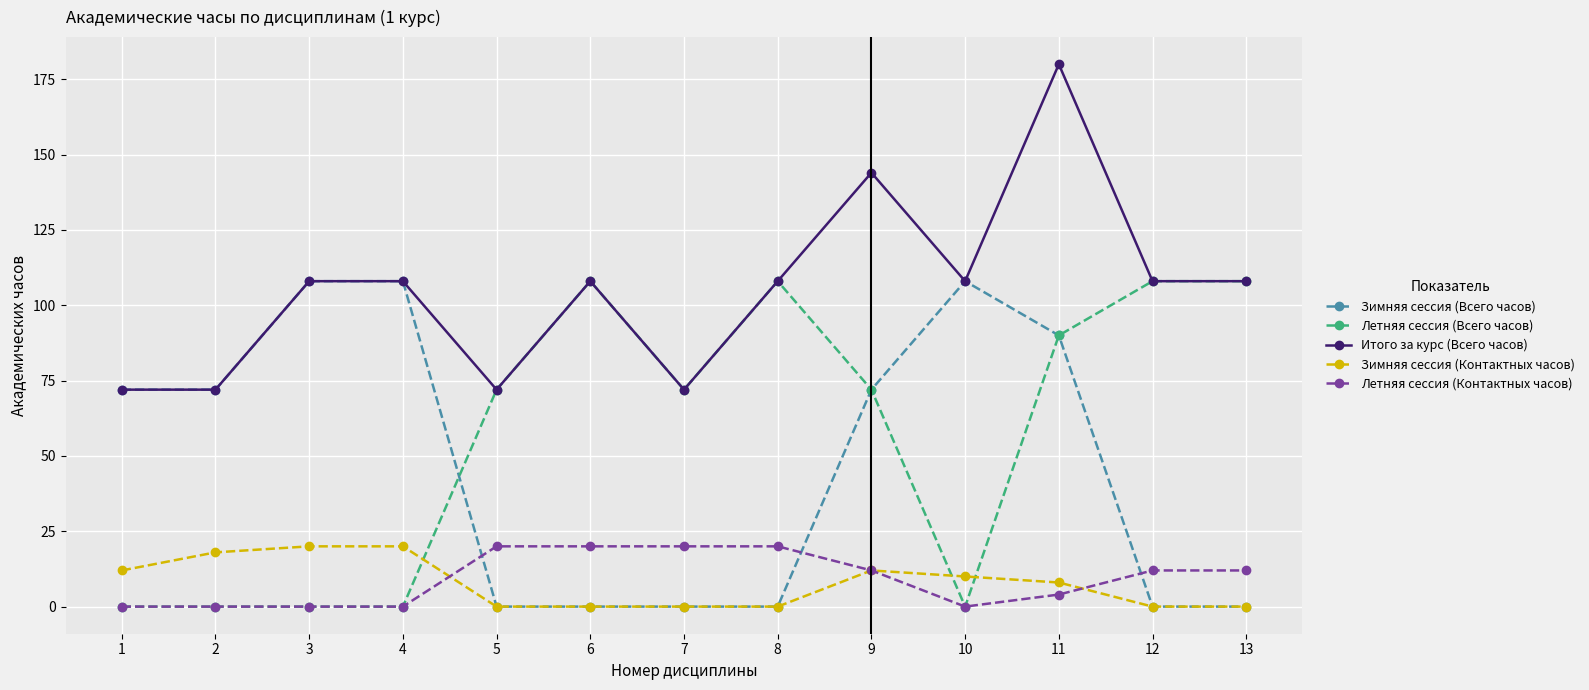

How many data points does each series have?

13